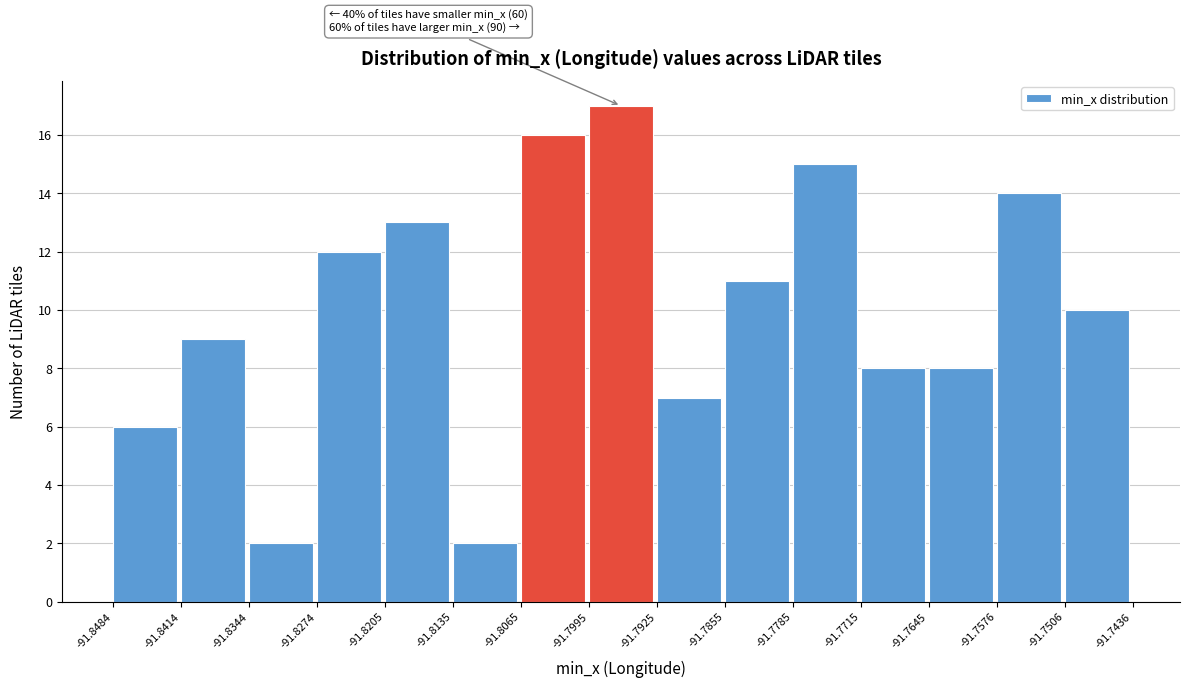

Which range on the x-axis has the tallest bar?

-91.7995 to -91.7925